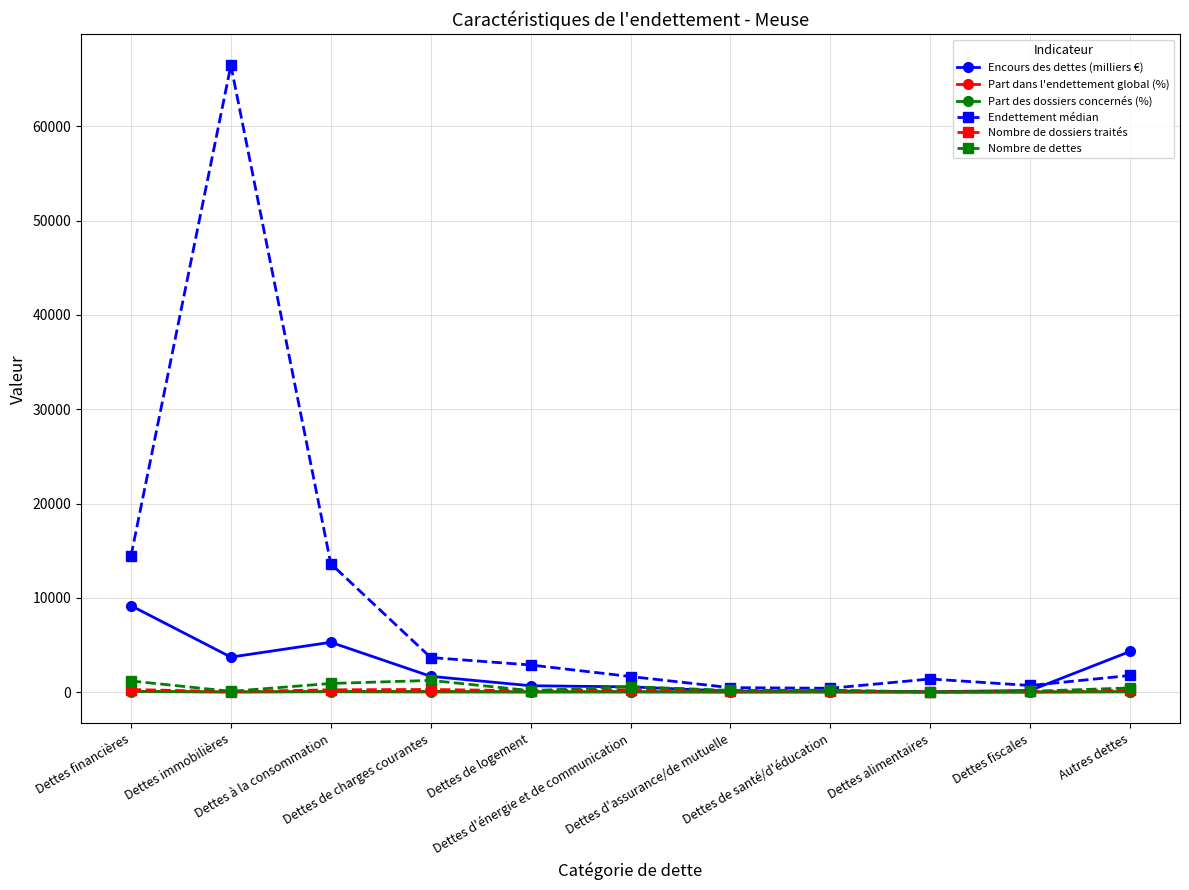

True or false: Part des dossiers concernés (%) has more than 1 interior local peaks.

True